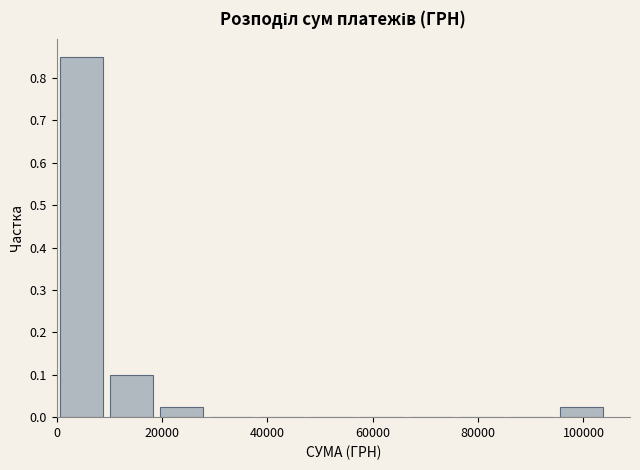

Reading left to right, list every bar in this chart as the range it spans on the x-axis followed by its height. Neither the bar edges nor the heights are printed on the chart, so give them approximately, as read against the axes.

0 to 10000: 0.85
10000 to 18000: 0.10
18000 to 28000: 0.03
28000 to 38000: 0
38000 to 48000: 0
48000 to 56000: 0
56000 to 66000: 0
66000 to 76000: 0
76000 to 86000: 0
86000 to 94000: 0
94000 to 104000: 0.03